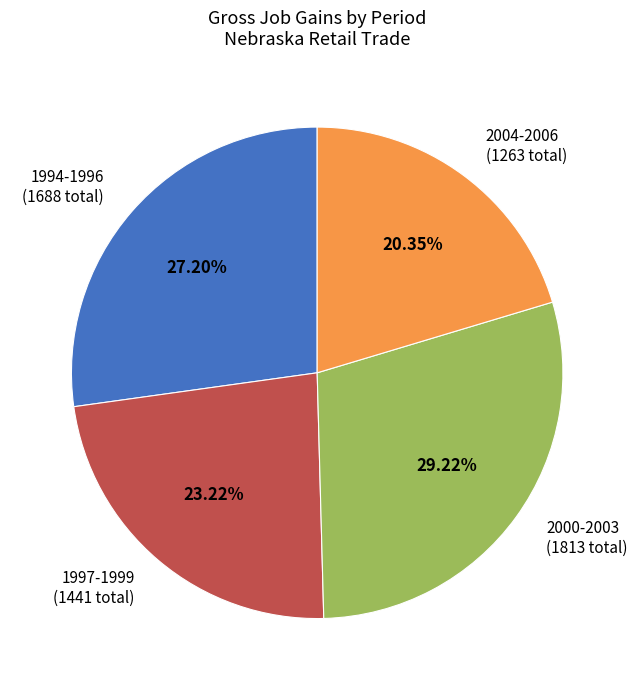

Is there a majority slice in this chart?

No